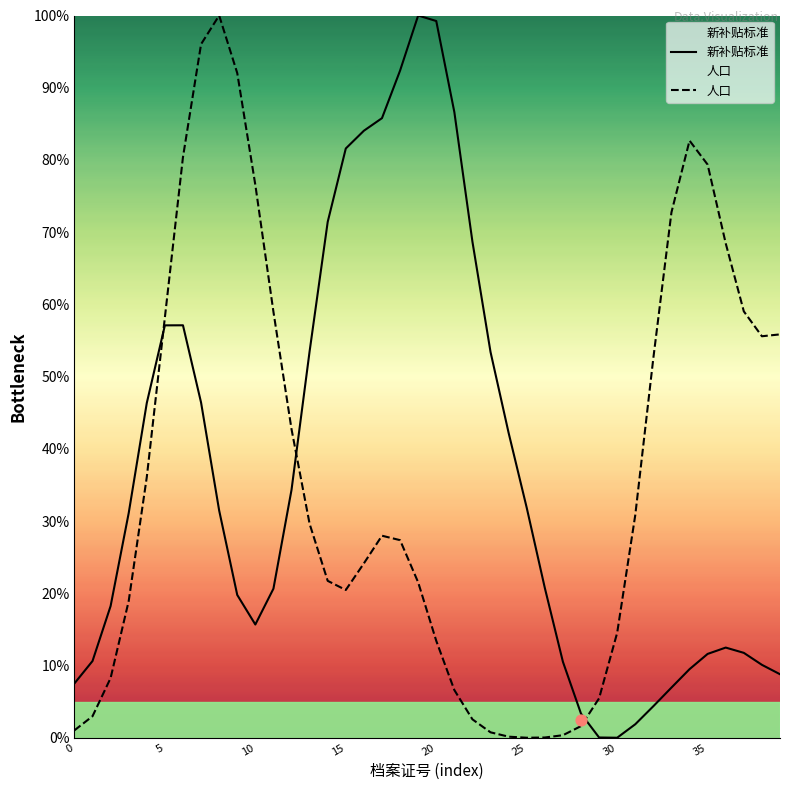

The 新补贴标准 series shows 43.3 at 25. True or false?

False